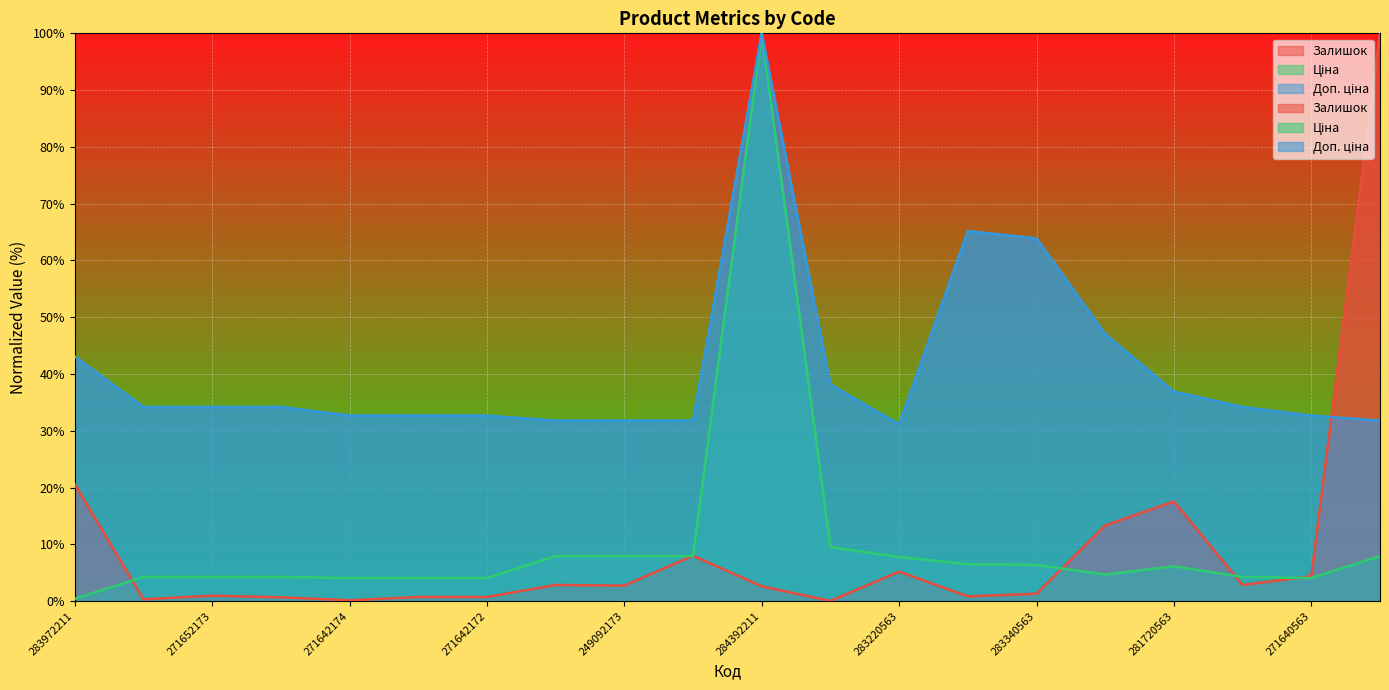

How many lines are shown in the chart?

3